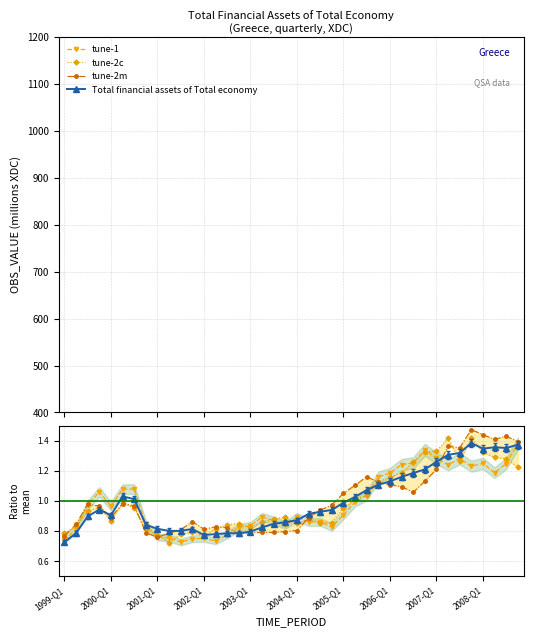

How many categories are shown in the chart?

40